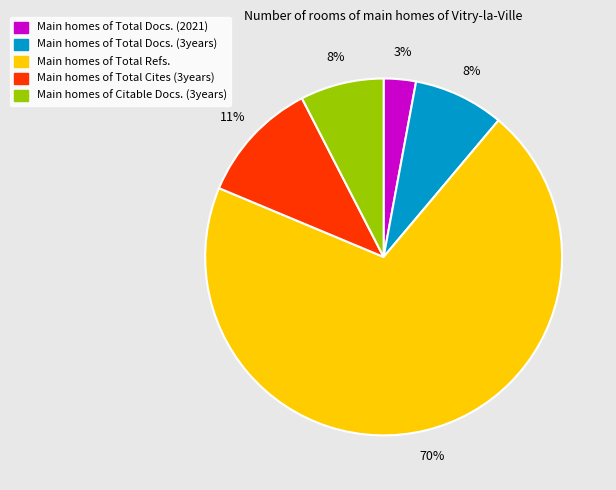

How many slices are in this pie chart?

5